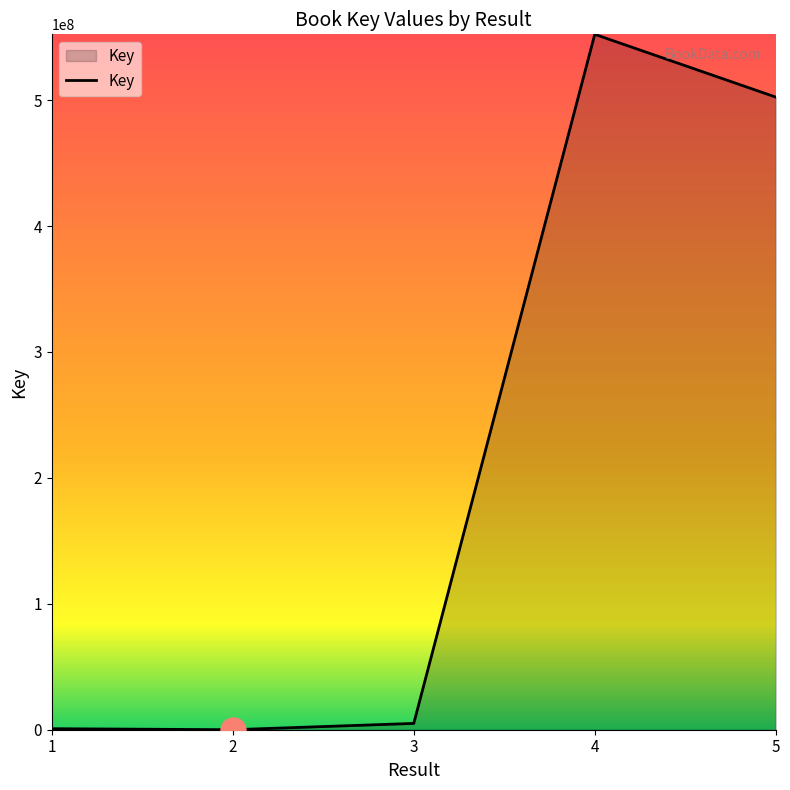

Where is the data nearest to the value 276104516?

5